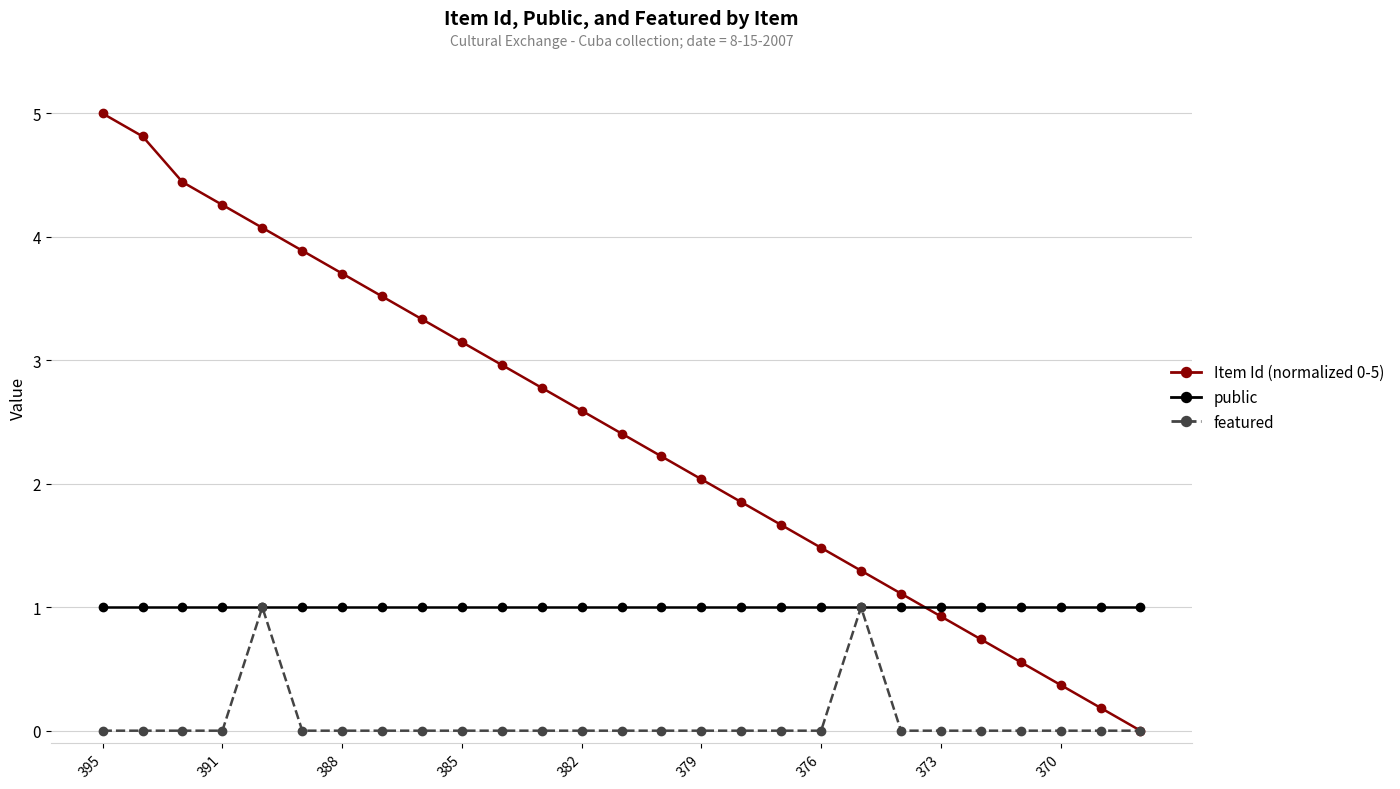

What is the value of the public point at the 19th from the left?

1.0